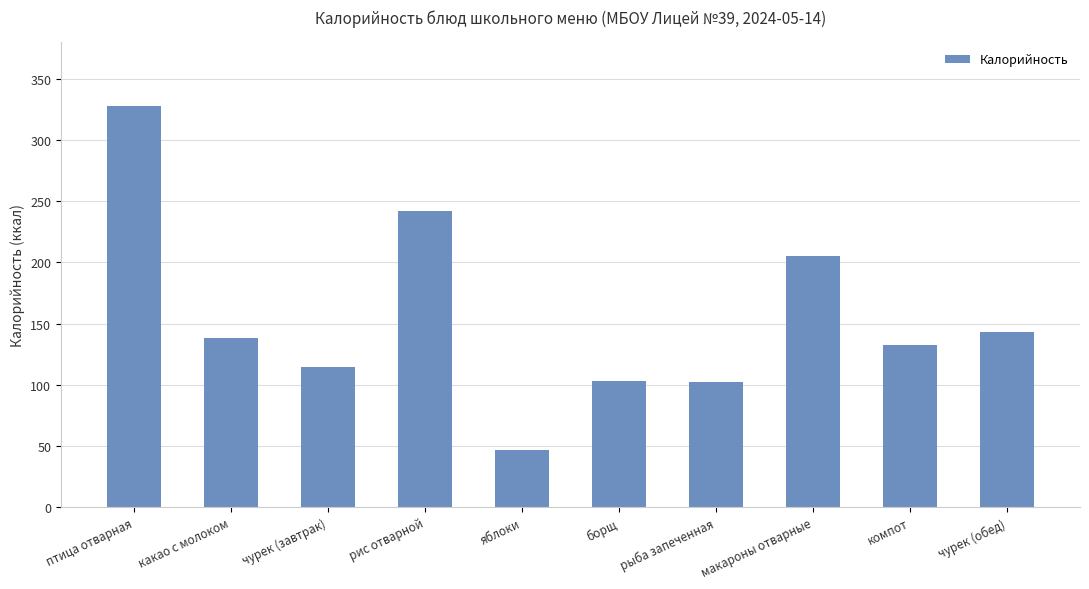

Read the value at компот.

132.8